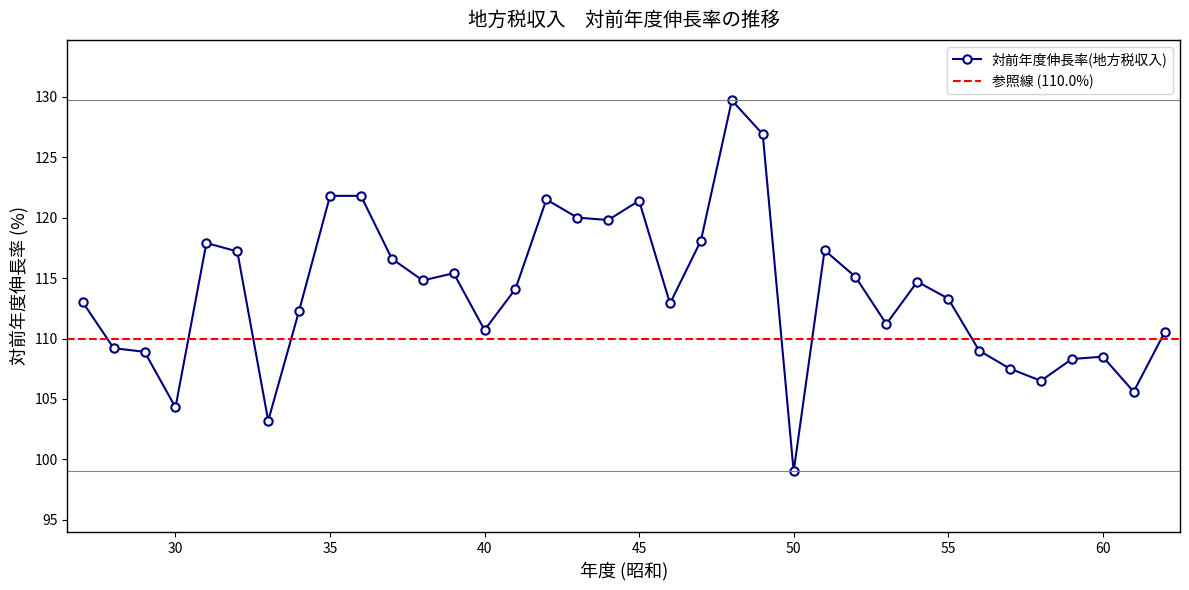

What is the value of the 1st point from the left?

113.0